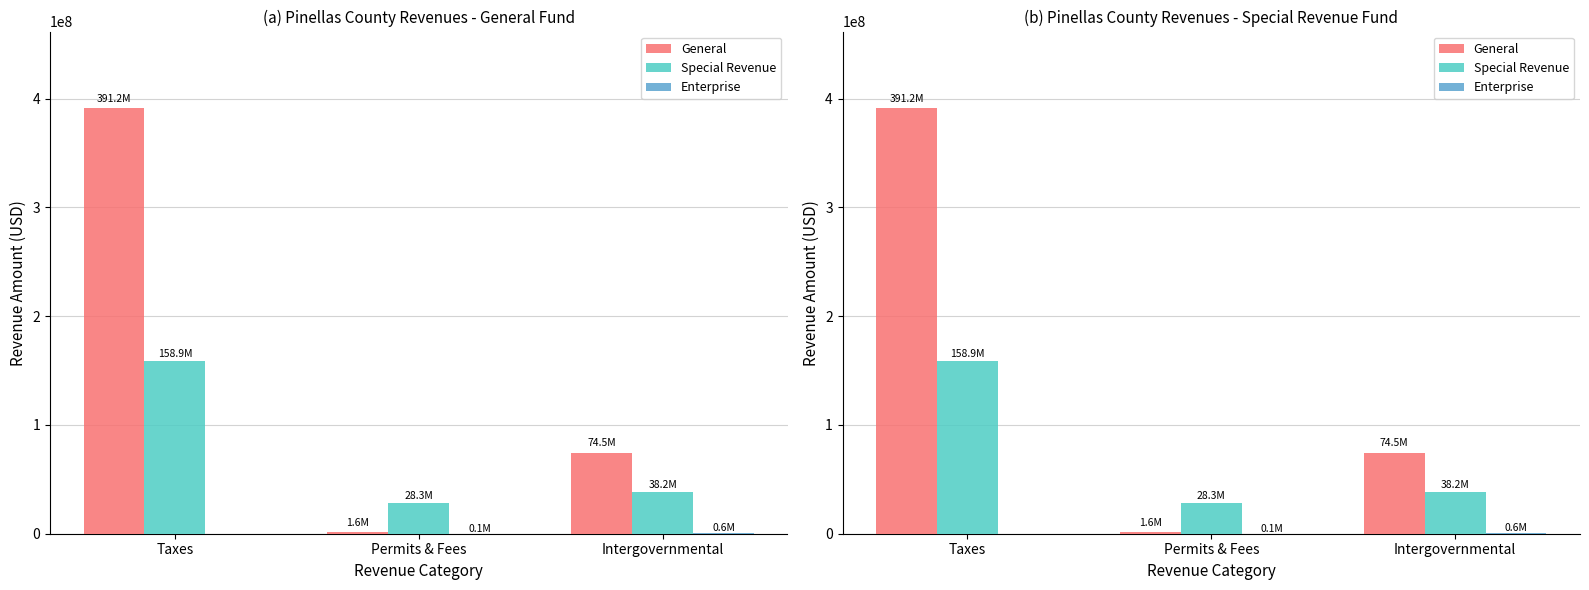

Does the chart contain any negative values?

No